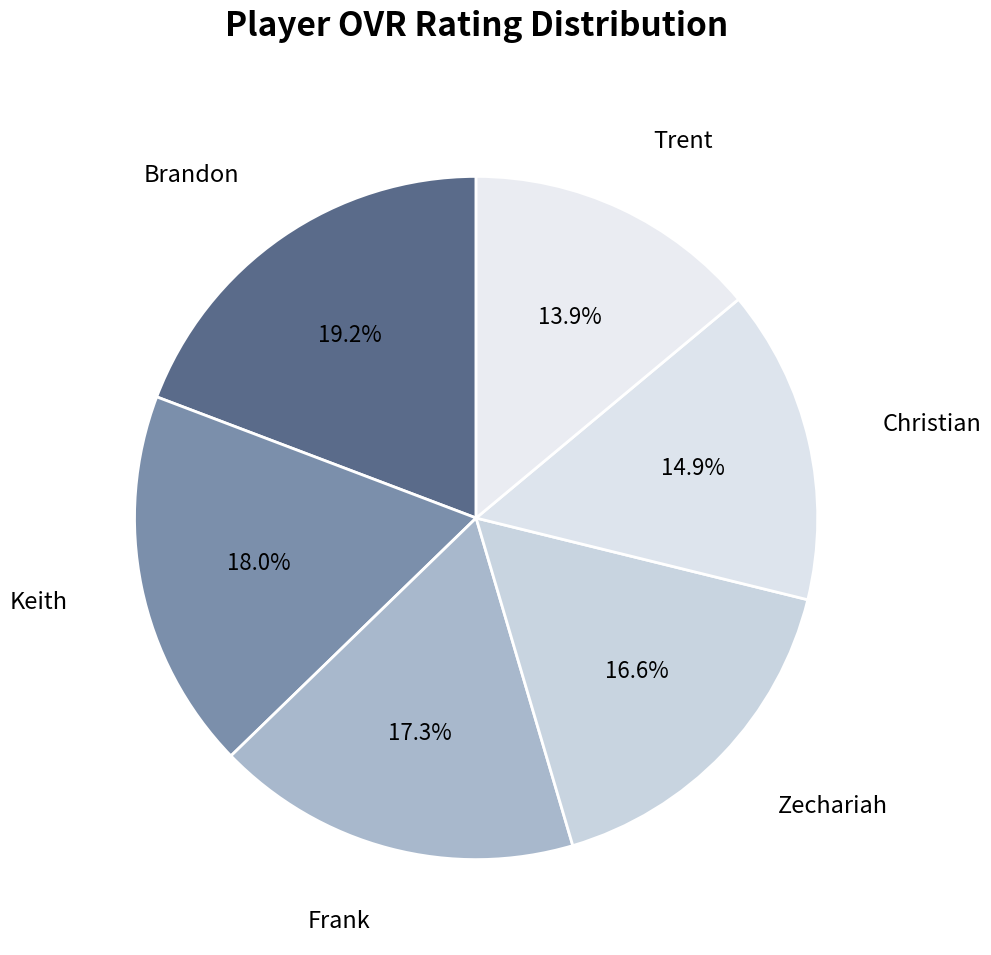

How many segments does this pie chart have?

6